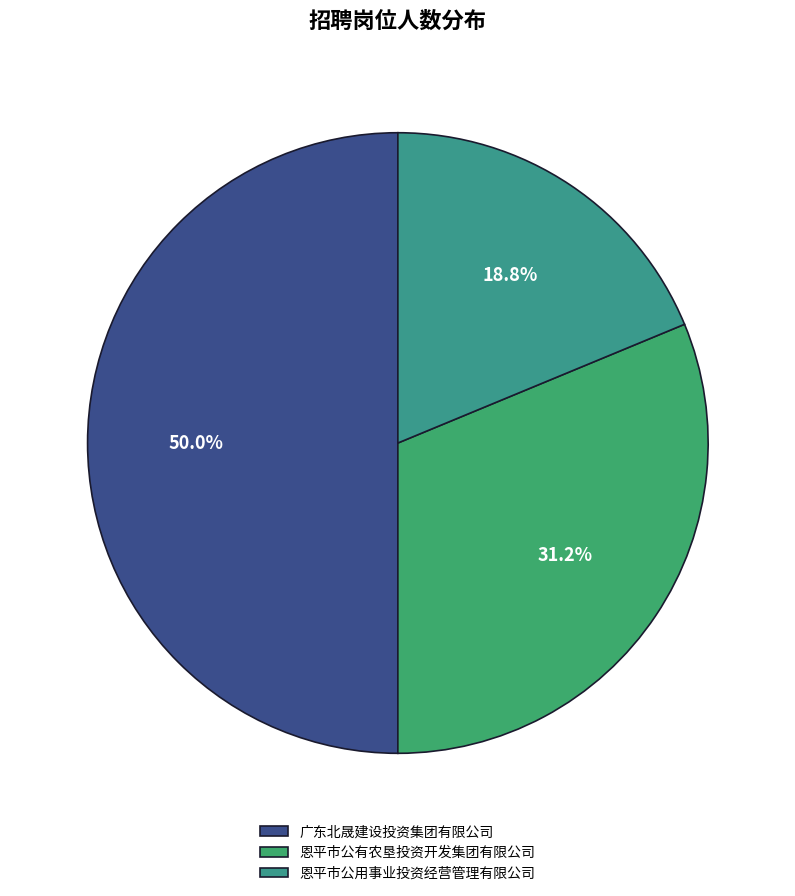

Combined, do 恩平市公用事业投资经营管理有限公司 and 广东北晟建设投资集团有限公司 account for over 50%?

Yes